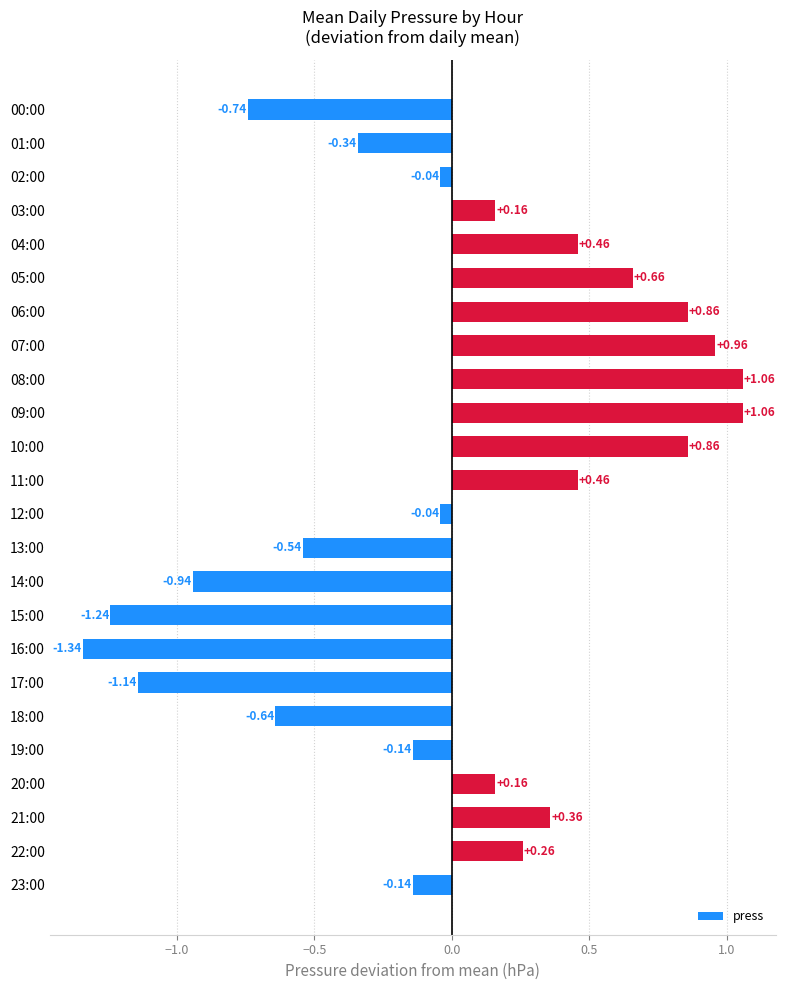

How many negative values are there?

12